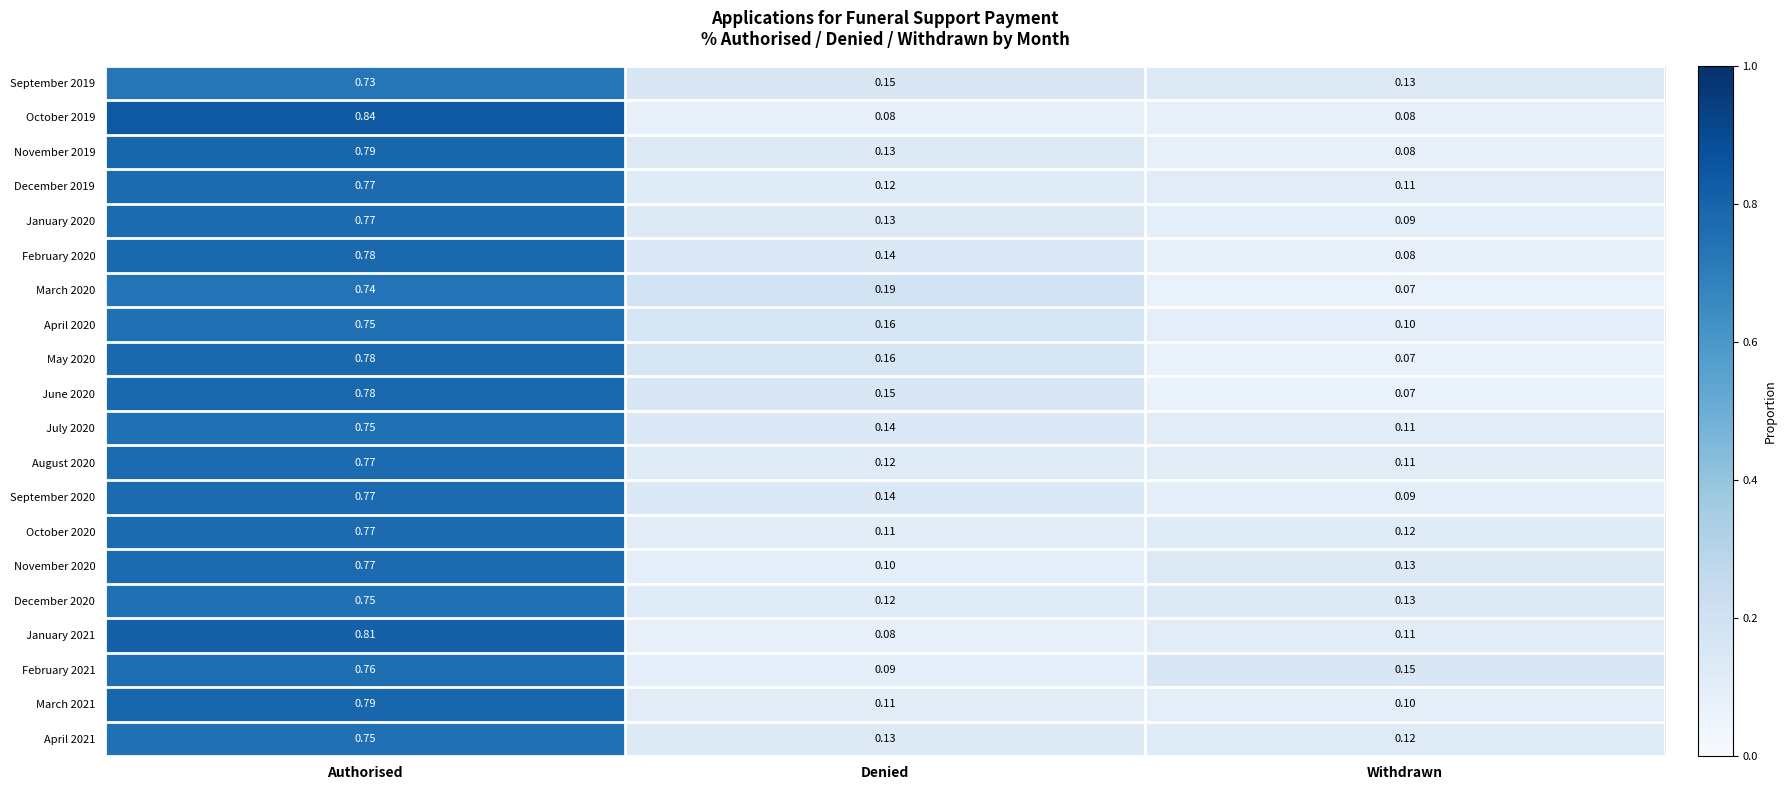

Which category has the highest value in the April 2021 series?

Authorised